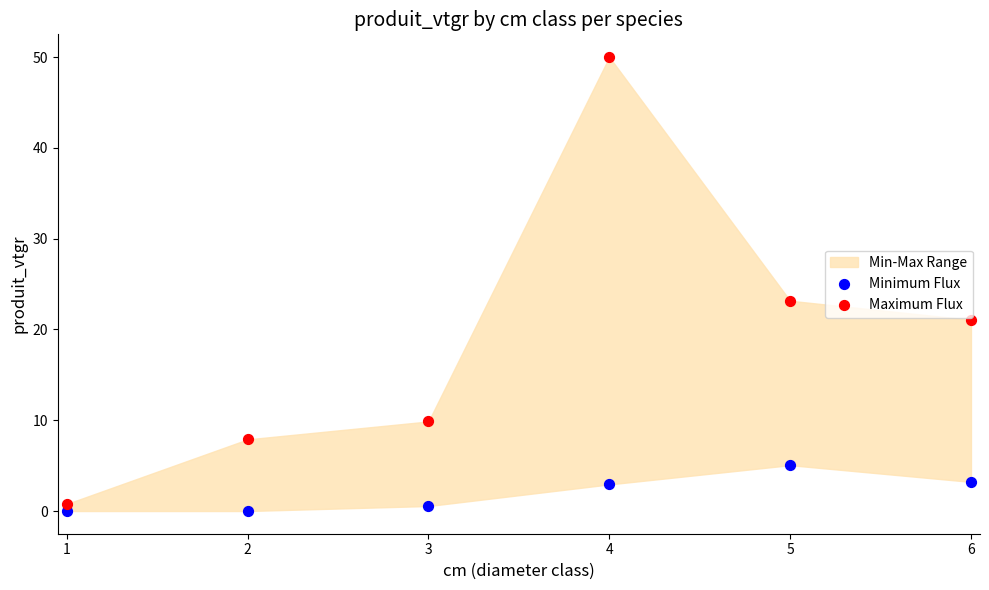

Which series has the largest Y range (max minus min)?

Maximum Flux